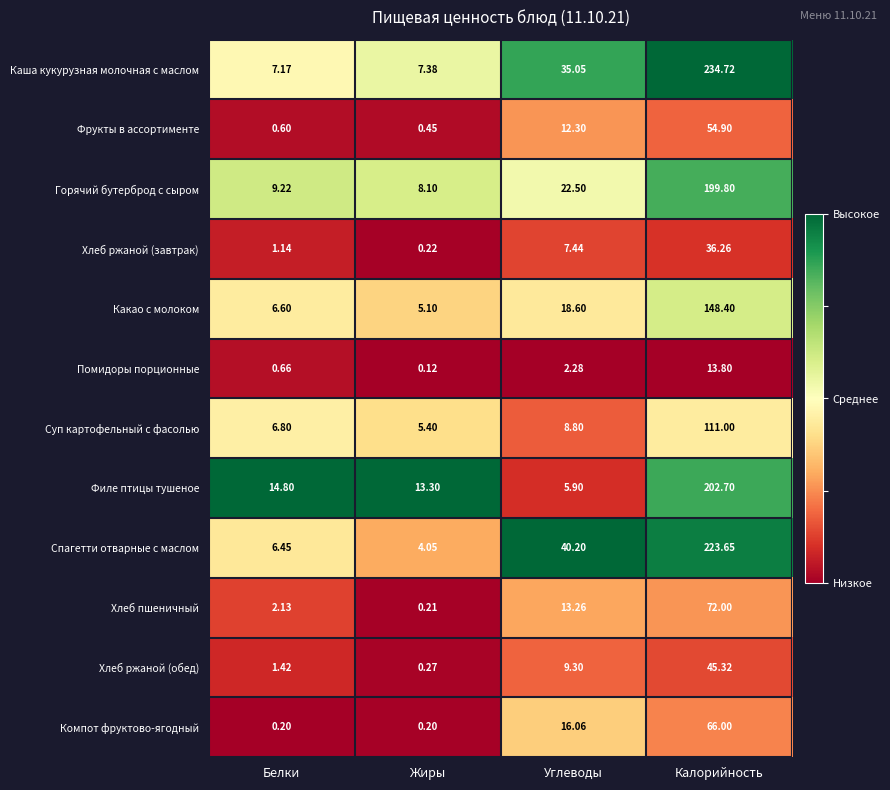

At Белки, list the series in order from smallest to largest.

Компот фруктово-ягодный, Фрукты в ассортименте, Помидоры порционные, Хлеб ржаной (завтрак), Хлеб ржаной (обед), Хлеб пшеничный, Спагетти отварные с маслом, Какао с молоком, Суп картофельный с фасолью, Каша кукурузная молочная с маслом, Горячий бутерброд с сыром, Филе птицы тушеное